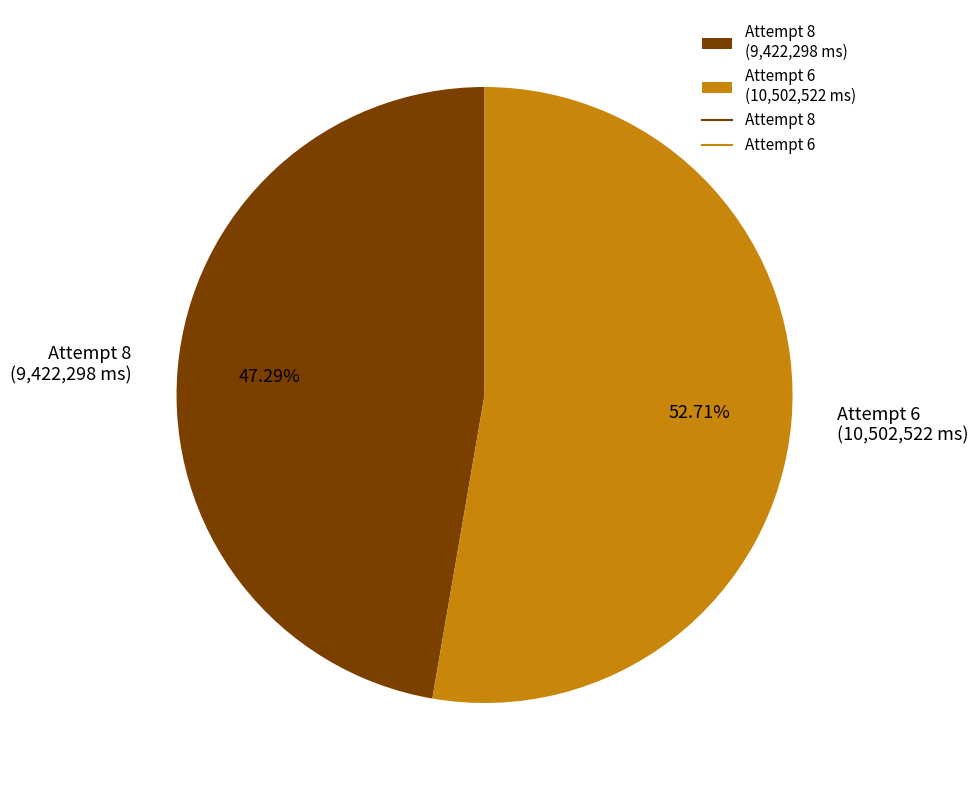

Does Attempt 6 represent more than half of the total?

Yes